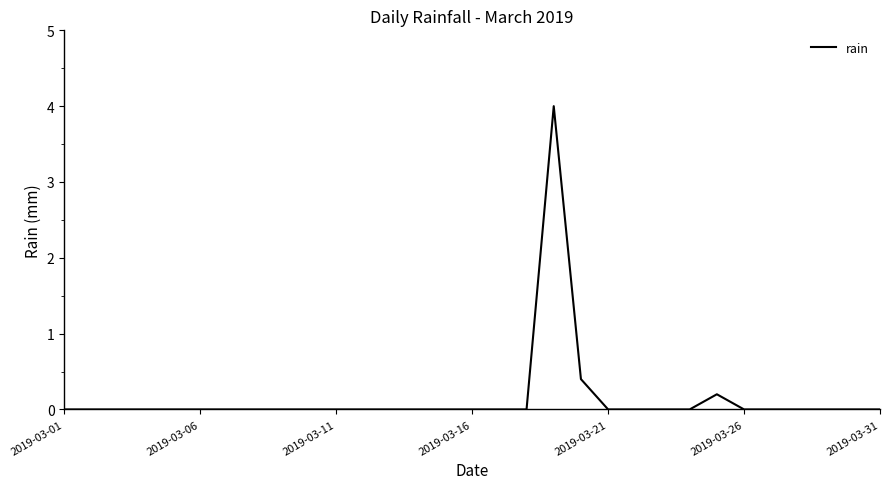

What is the difference between the maximum and minimum values?

4.0